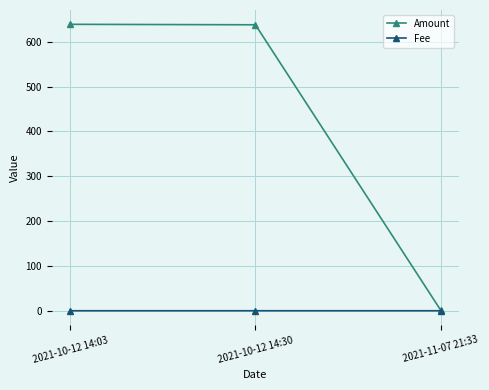

Which series has the largest total across all categories?

Amount